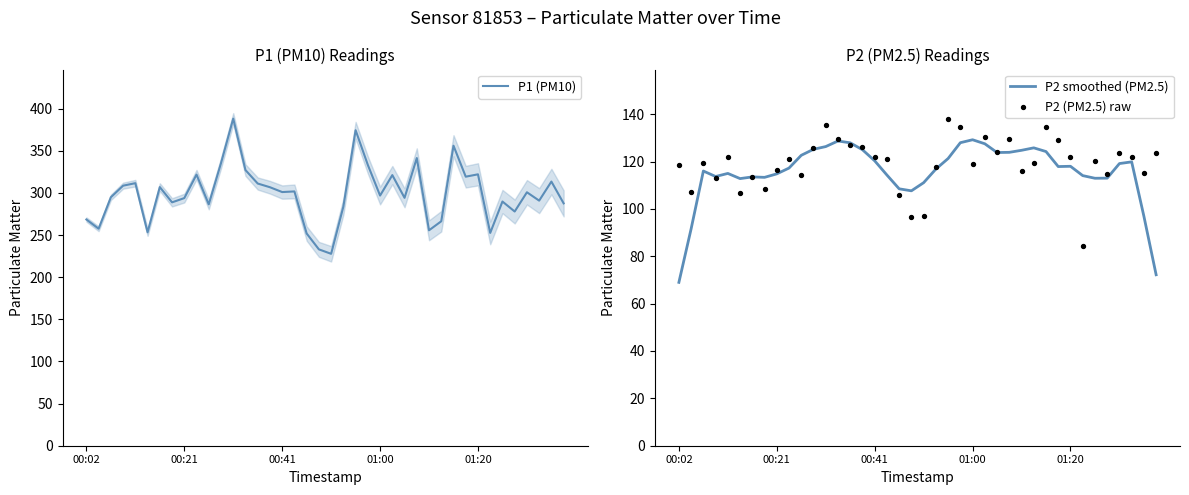

What are all the series names shown in the legend?

P1 (PM10), P2 smoothed (PM2.5), P2 (PM2.5) raw